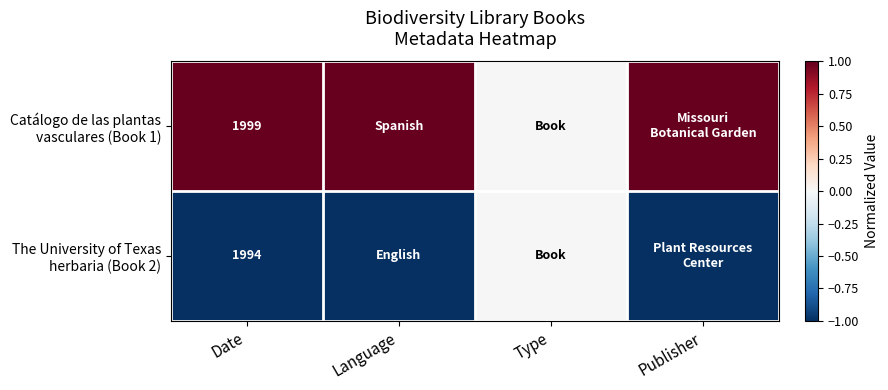

Count the number of categories in the chart.

4